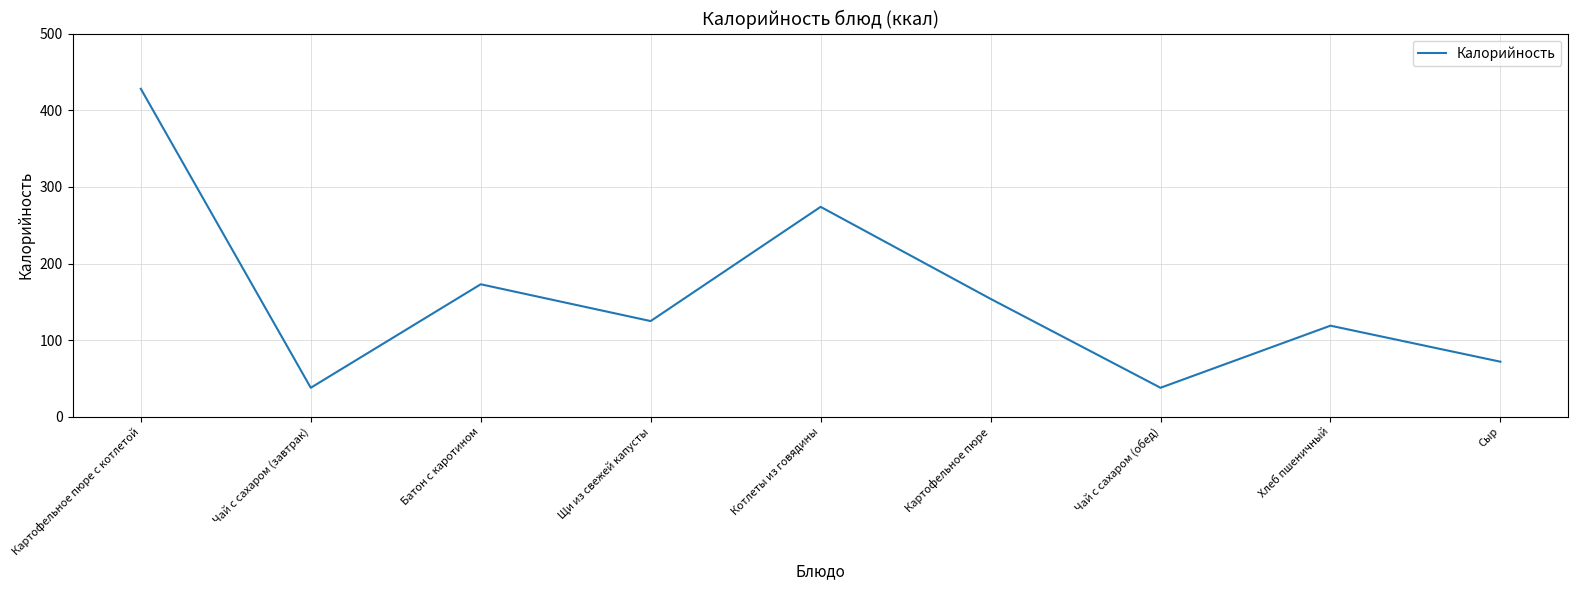

The chart shows a value of 59 at Чай с сахаром (обед). True or false?

False